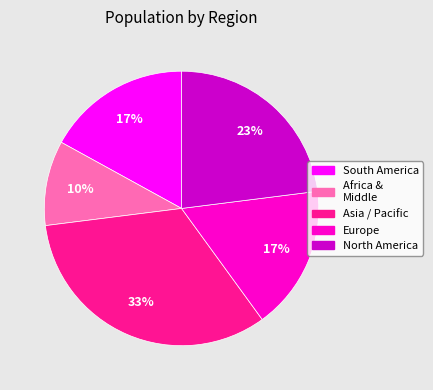

What is the ratio of the value at Europe to the value at Africa & Middle?

1.7